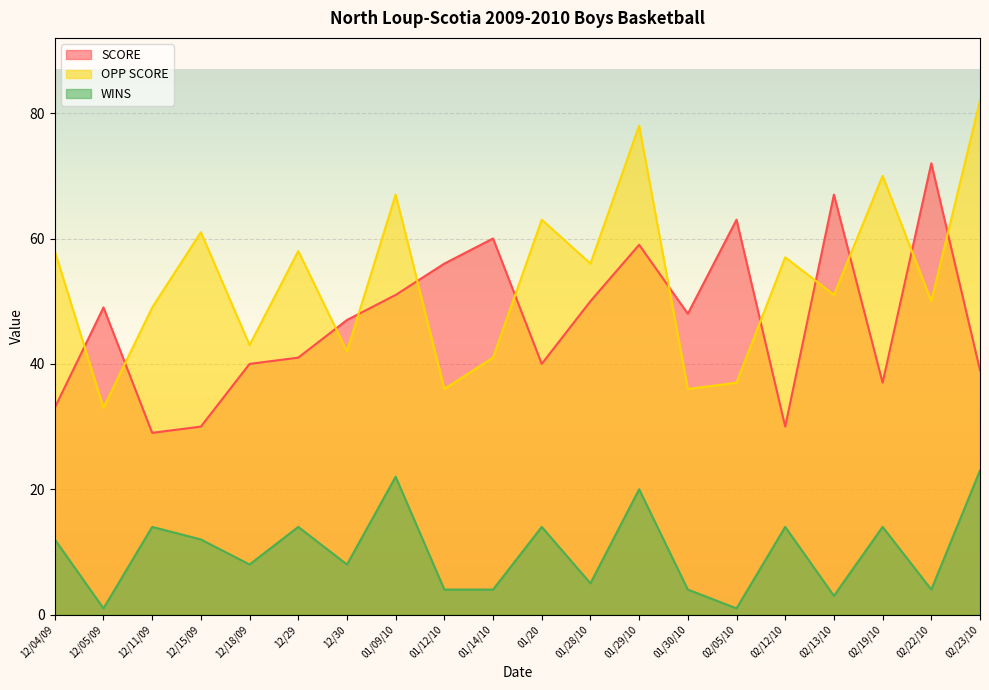

Which series has the largest total across all categories?

OPP SCORE